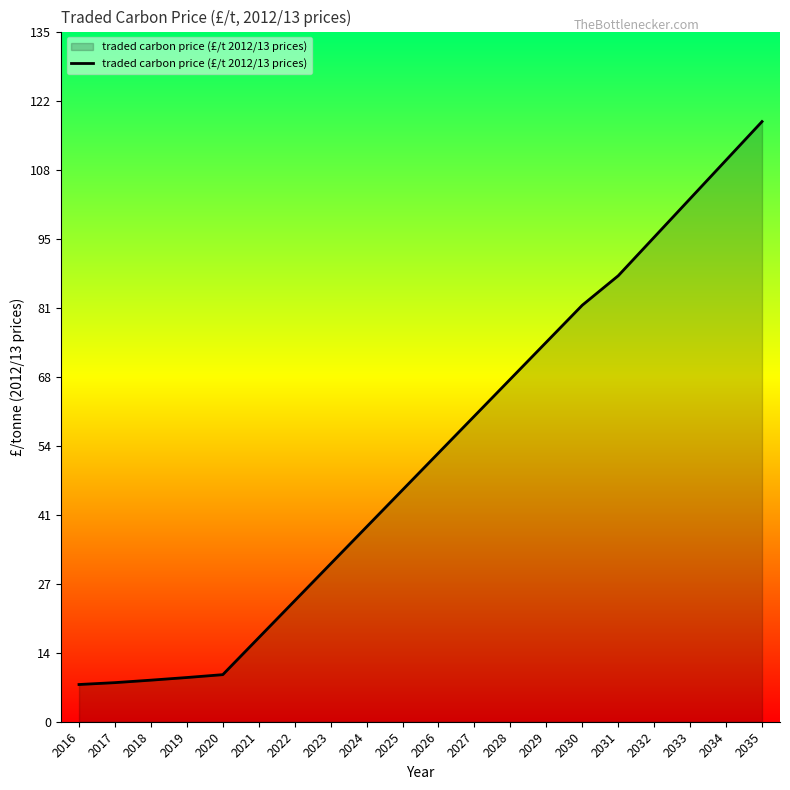

What is the difference between the values at 2034 and 2027?

50.2